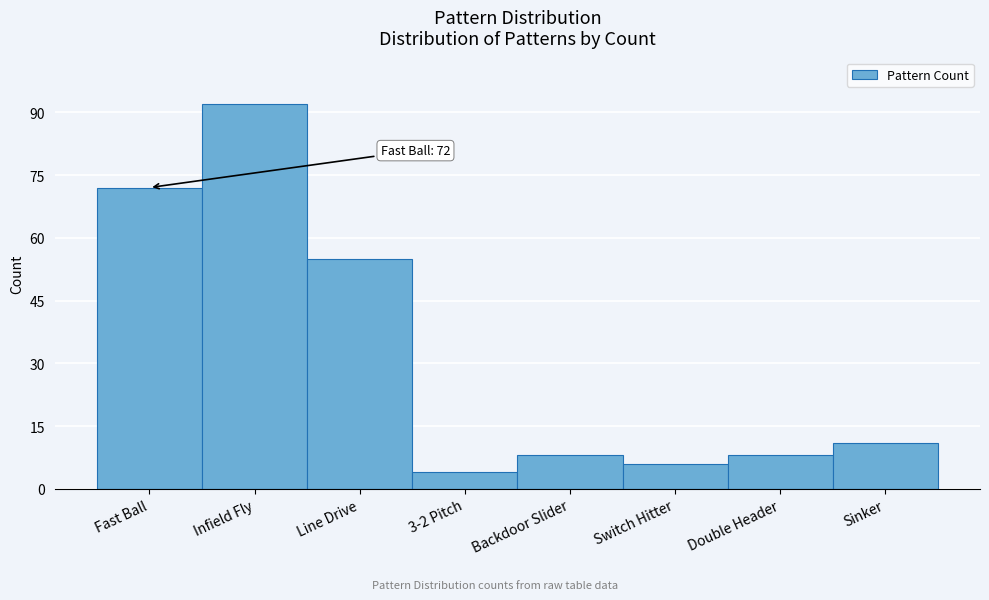

Reading left to right, transcribe all the data shown in this chart.

72	92	55	4	8	6	8	11